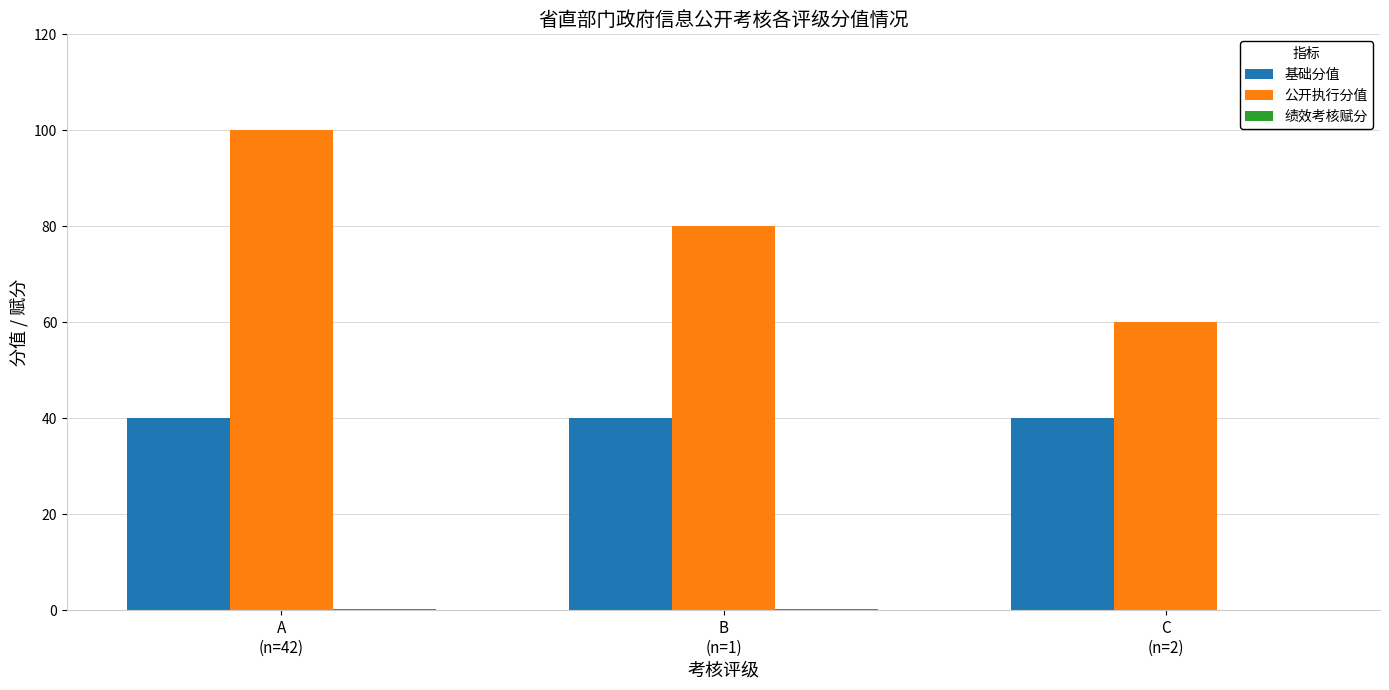

Which series has the largest total across all categories?

公开执行分值